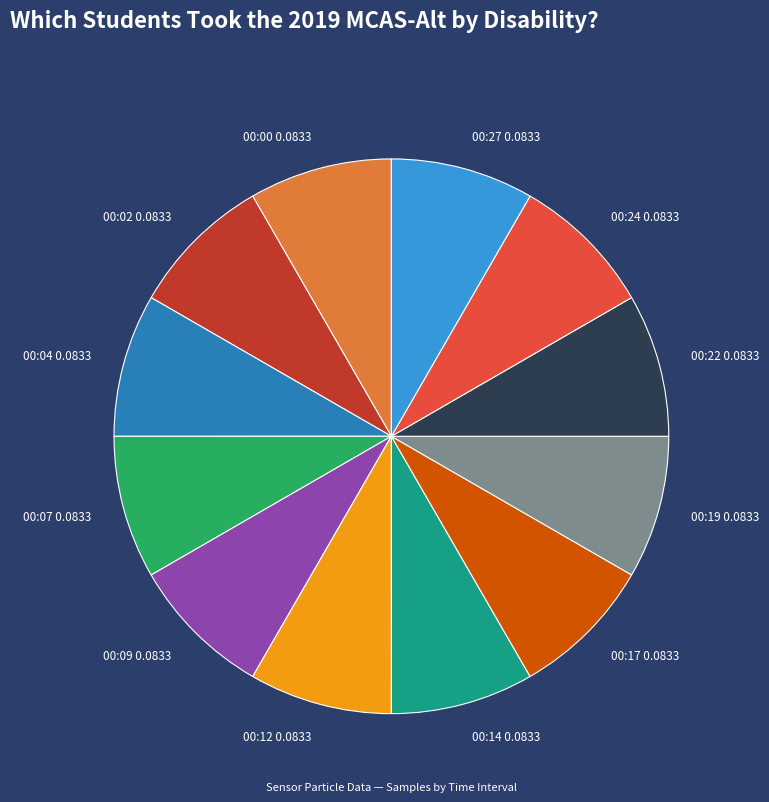

Combined, do 00:22 and 00:24 account for over 50%?

No